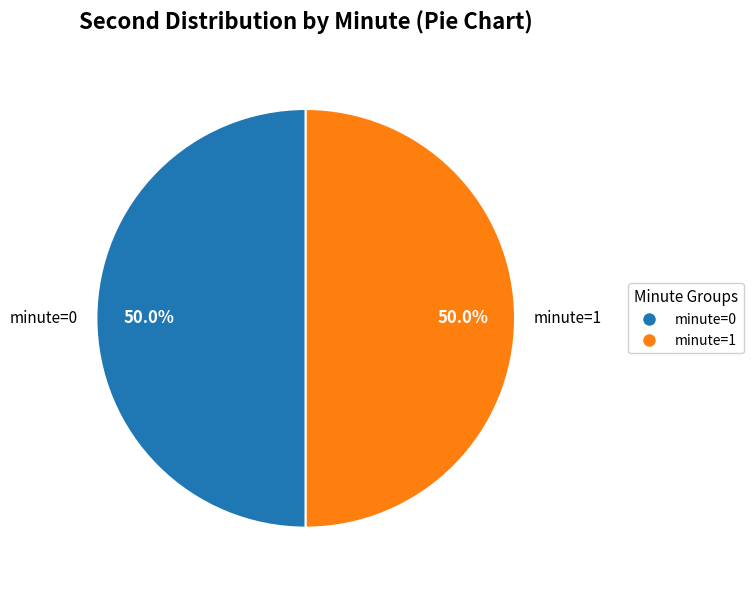

To the nearest percent, what is the average slice percentage?

50%